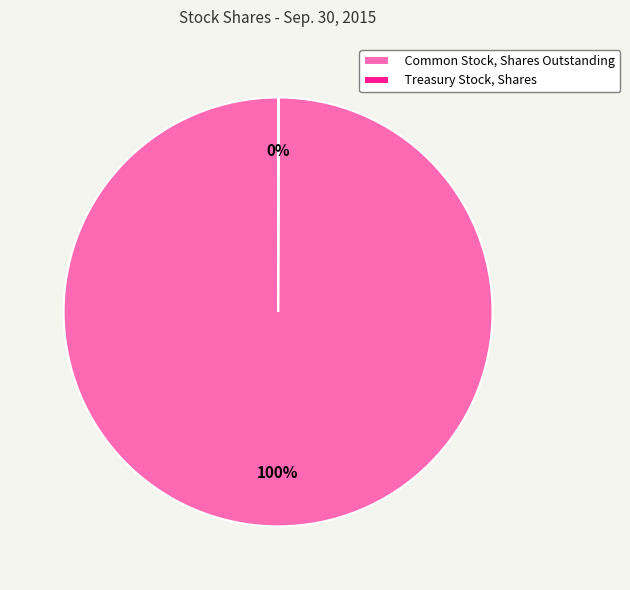

Does Common Stock, Shares Outstanding represent more than half of the total?

Yes